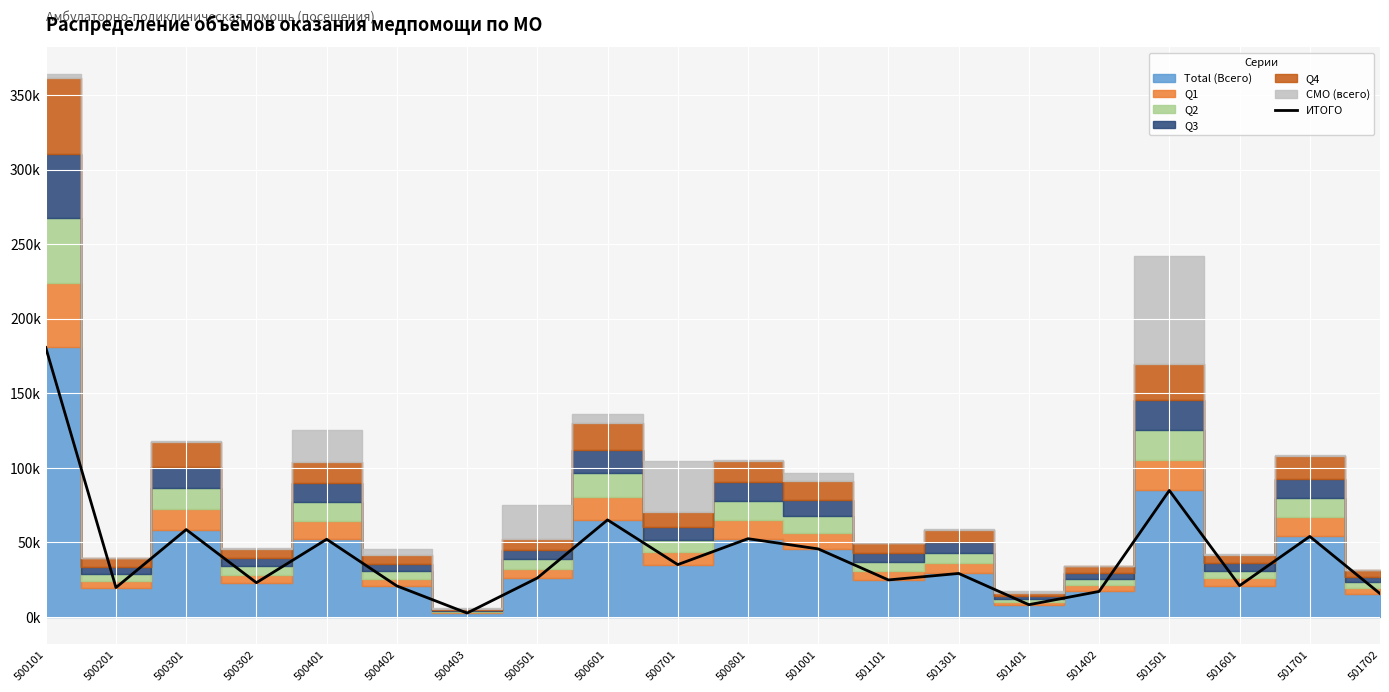

Where is the first local minimum?

500201